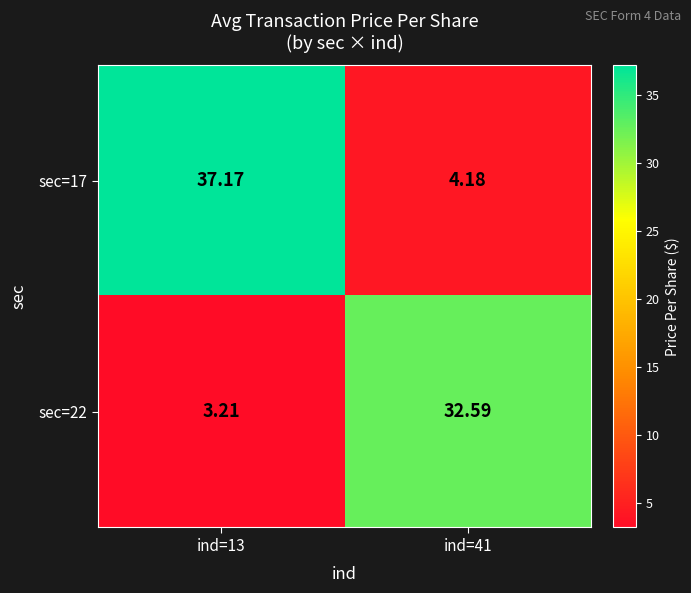

What is the maximum value shown in the chart?

37.2